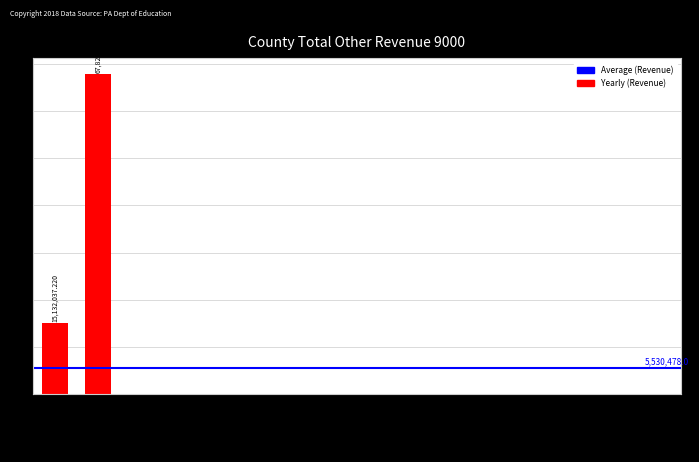

What is the sum of all values?

82957169.5